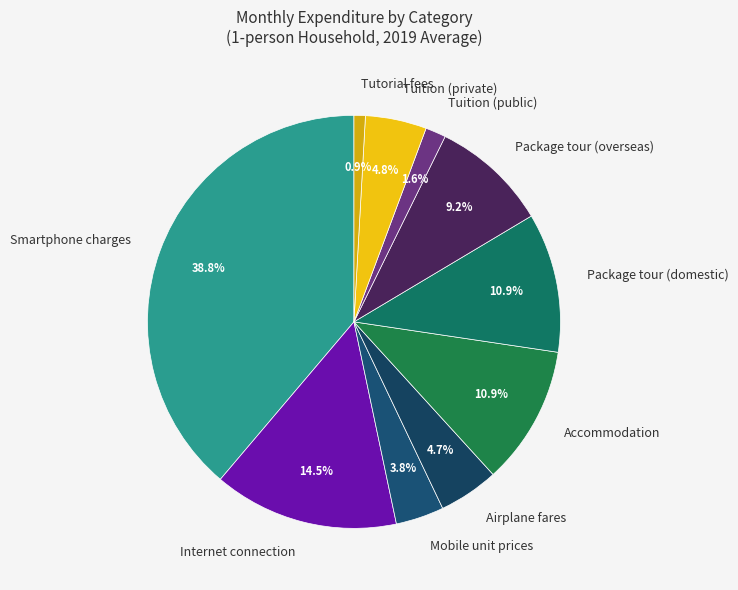

Do Package tour (overseas) and Airplane fares together represent more than half of the pie?

No